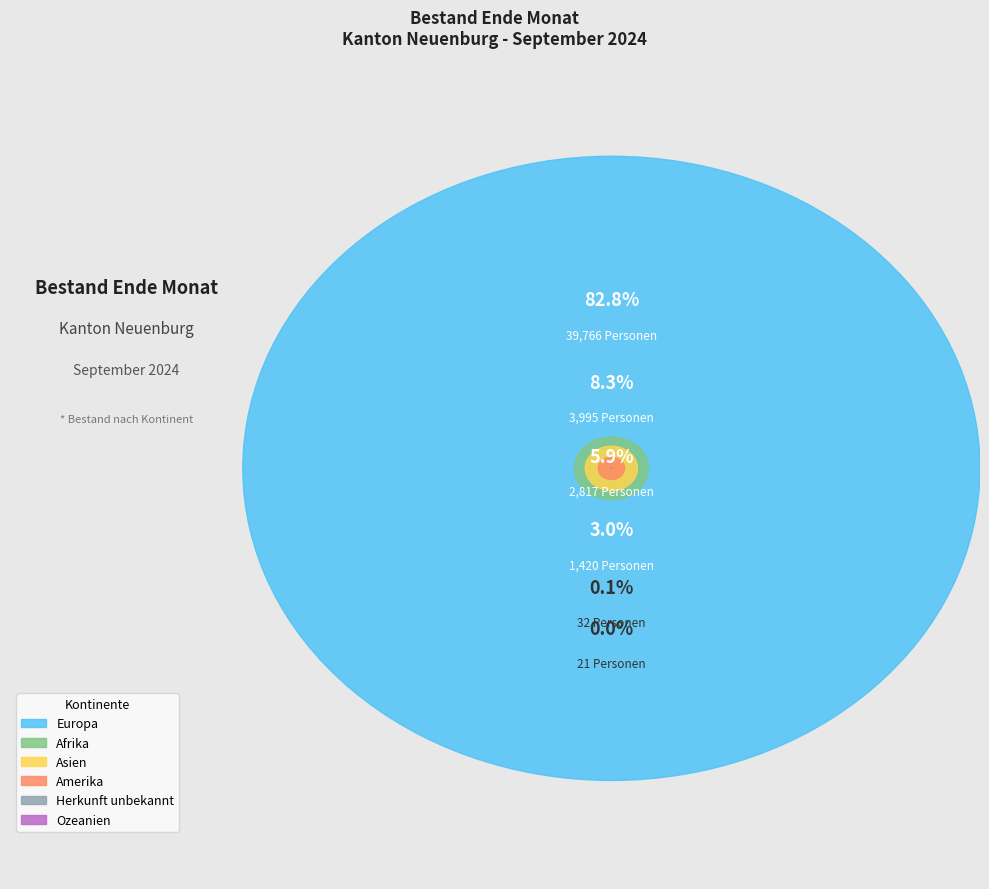

How many slices are in this pie chart?

6